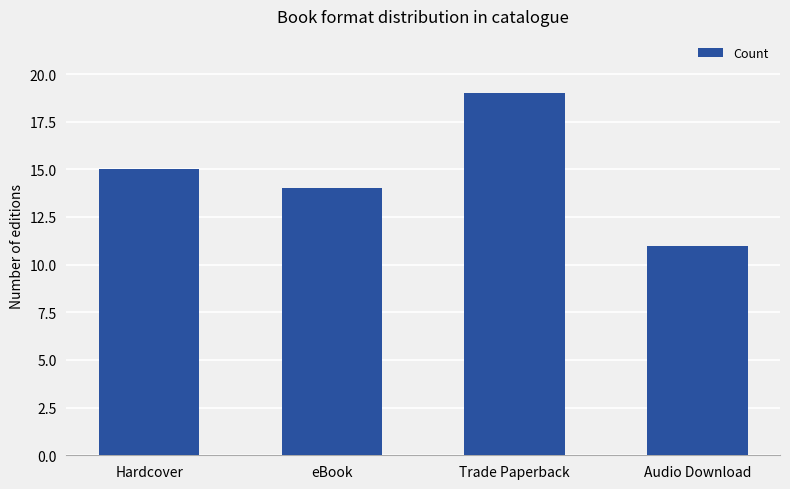

What is the value of the 1st bar from the left?

15